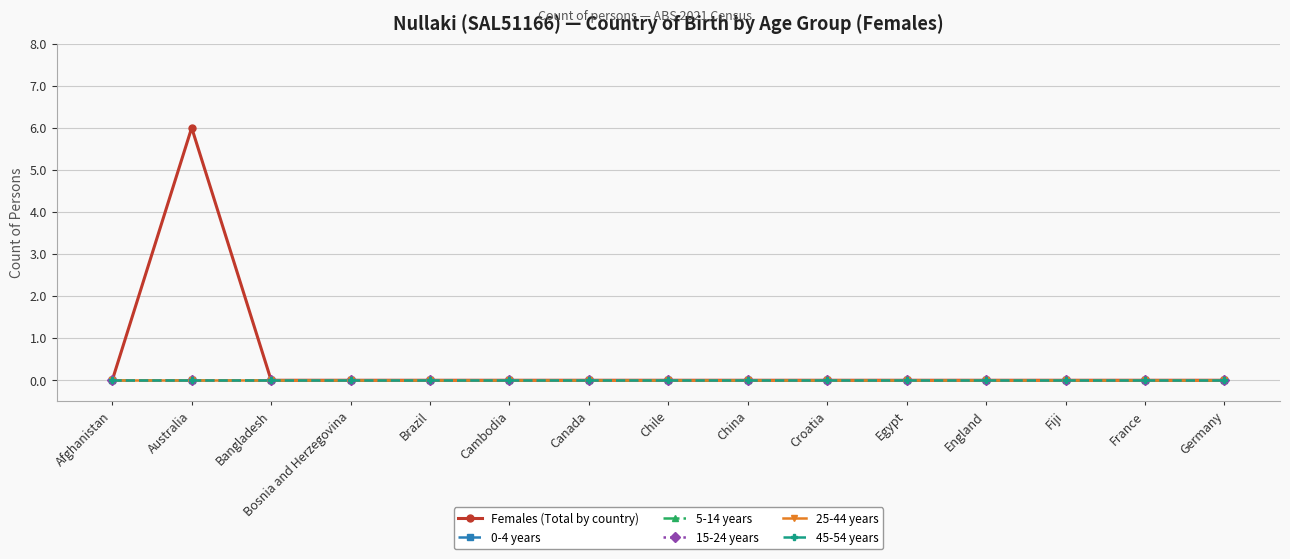

True or false: 5-14 years and 0-4 years intersect in this chart.

False